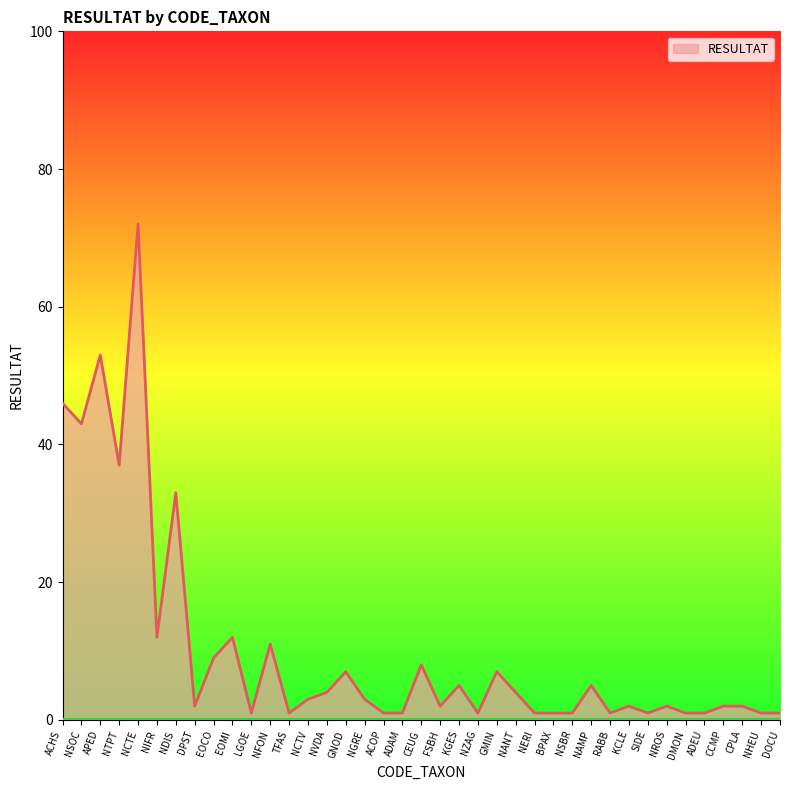

What is the change in value from GNOD to FSBH?

-5